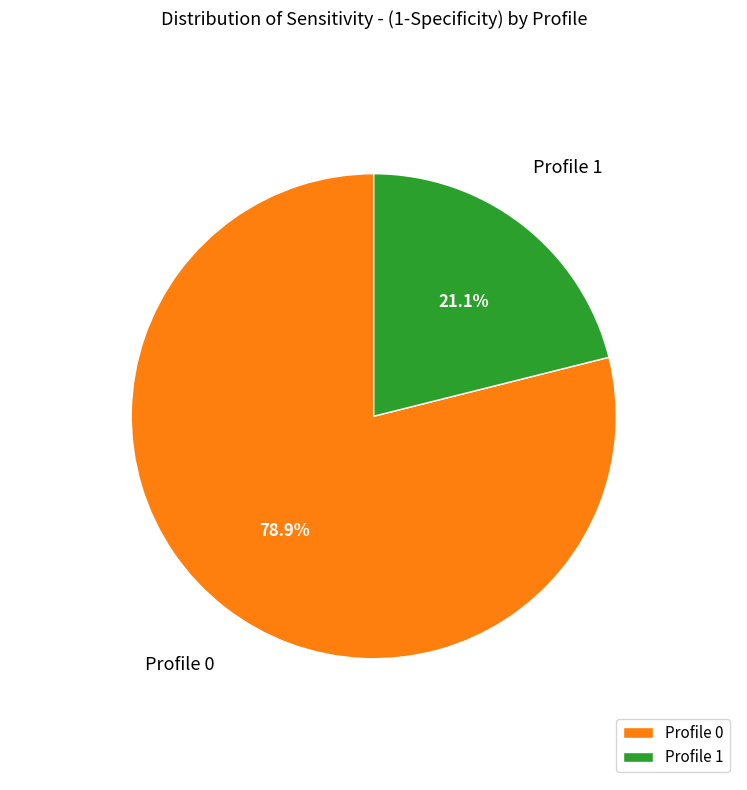

What is the majority slice?

Profile 0